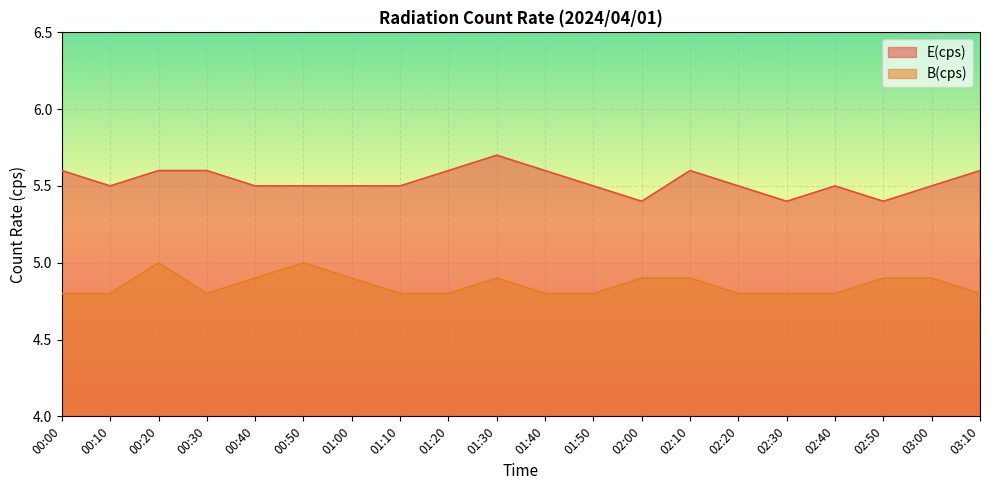

At which label does B(cps) reach its minimum?

00:00